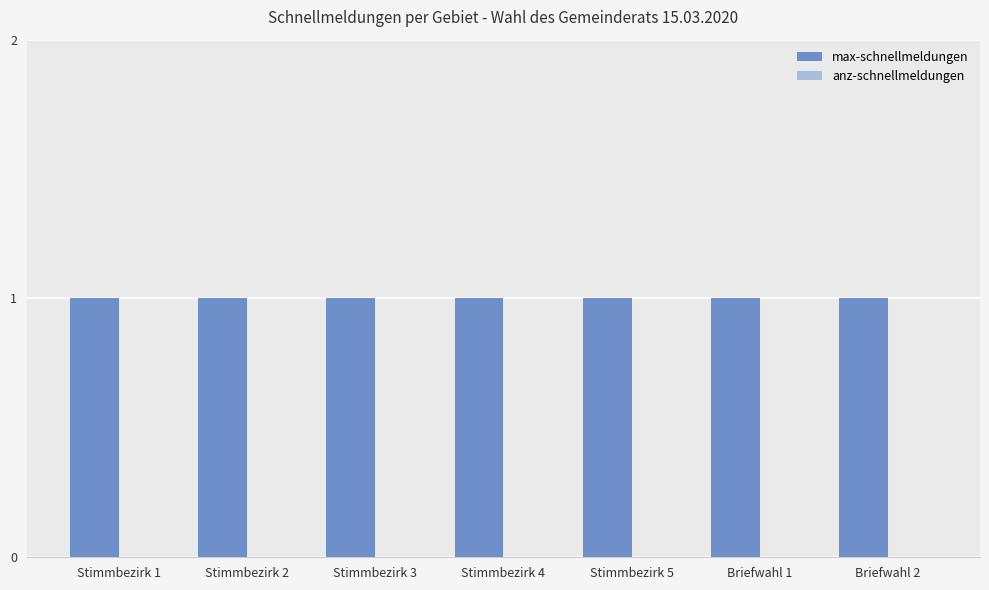

Reading left to right, extract all data points from this chart.

max-schnellmeldungen: 1	1	1	1	1	1	1
anz-schnellmeldungen: 0	0	0	0	0	0	0